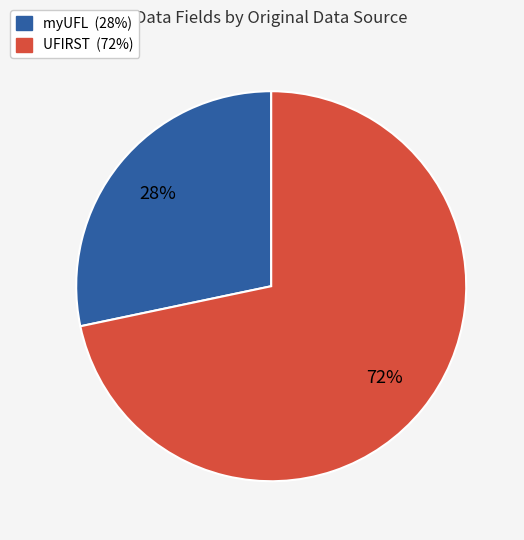

Is there any slice that represents more than half of the pie?

Yes